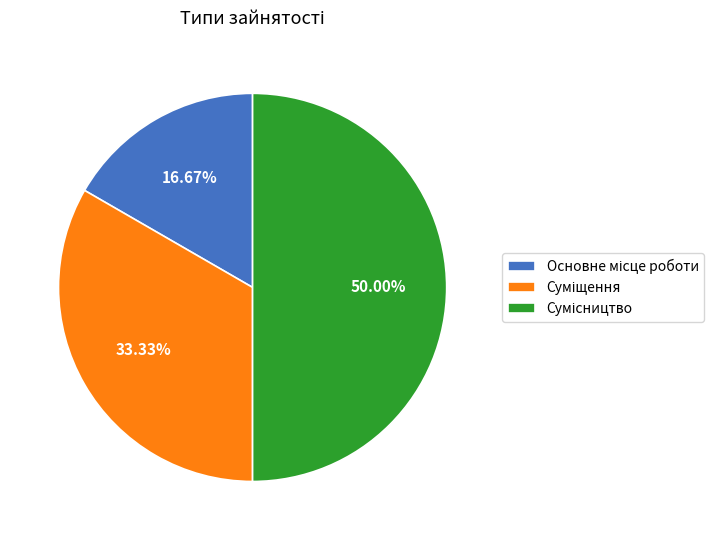

Count the number of slices in the pie.

3